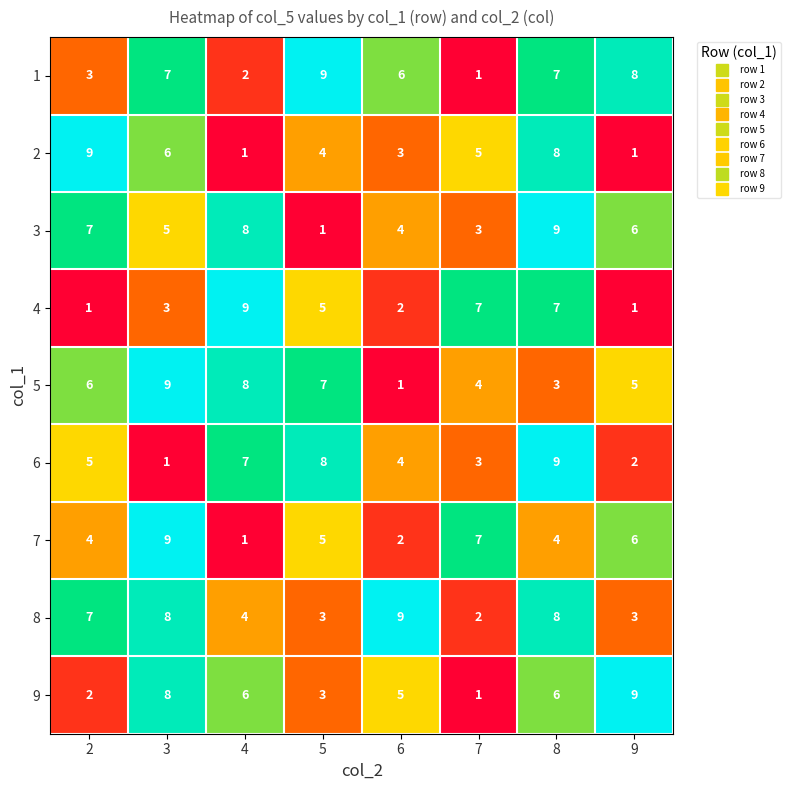

What is the spread (max minus min) of values at 2?

8